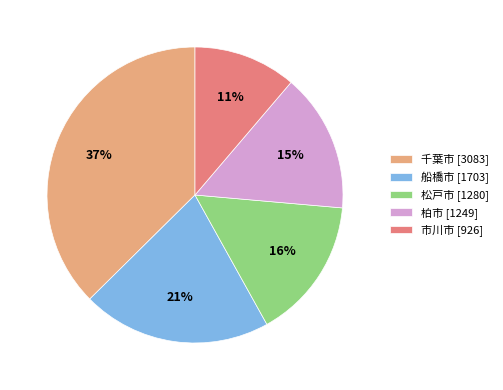

Is the sum of 松戸市 [1280] and 柏市 [1249] greater than half?

No